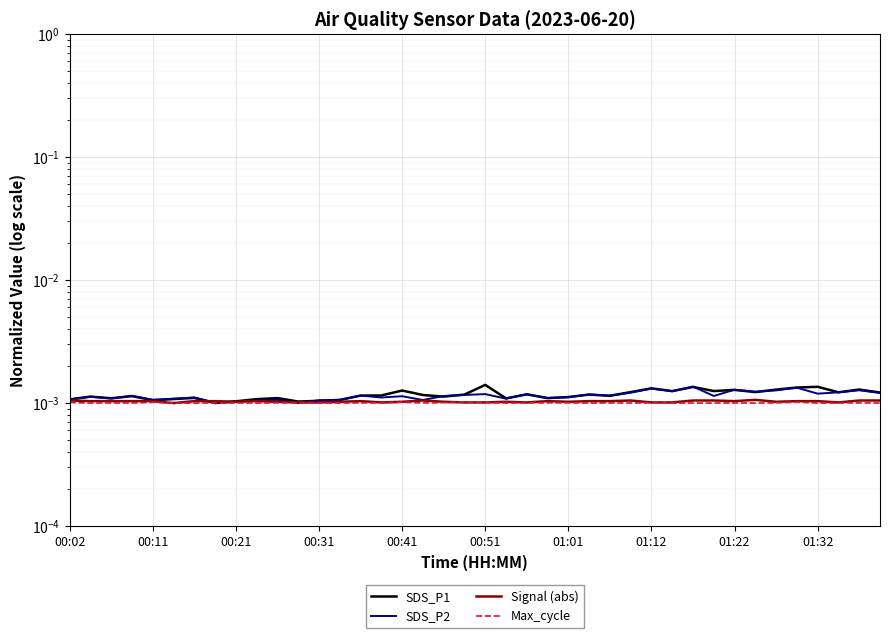

How many distinct data groups are displayed?

4